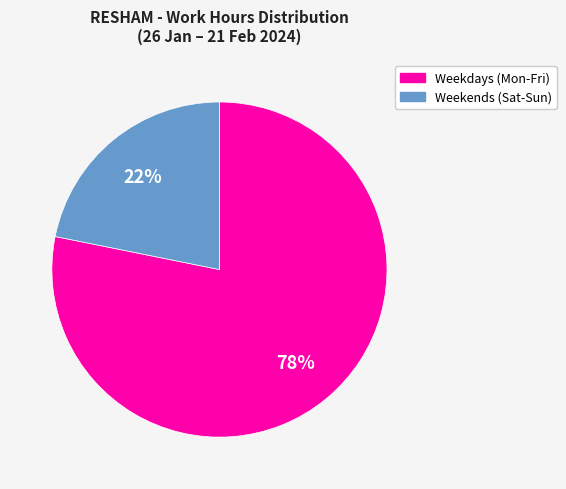

To the nearest percent, what is the average slice percentage?

50%